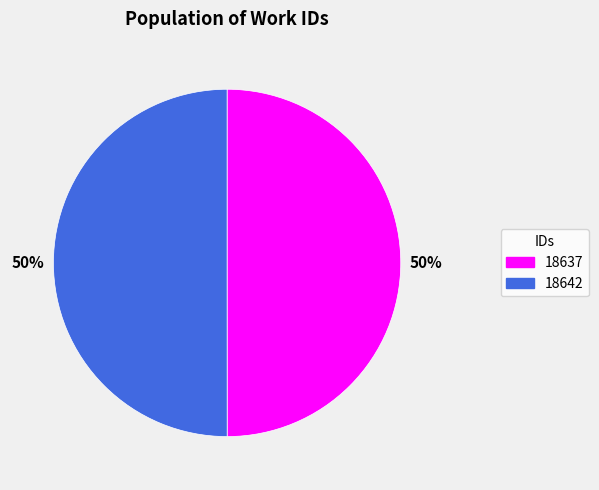

To the nearest percent, what is the average slice percentage?

50%